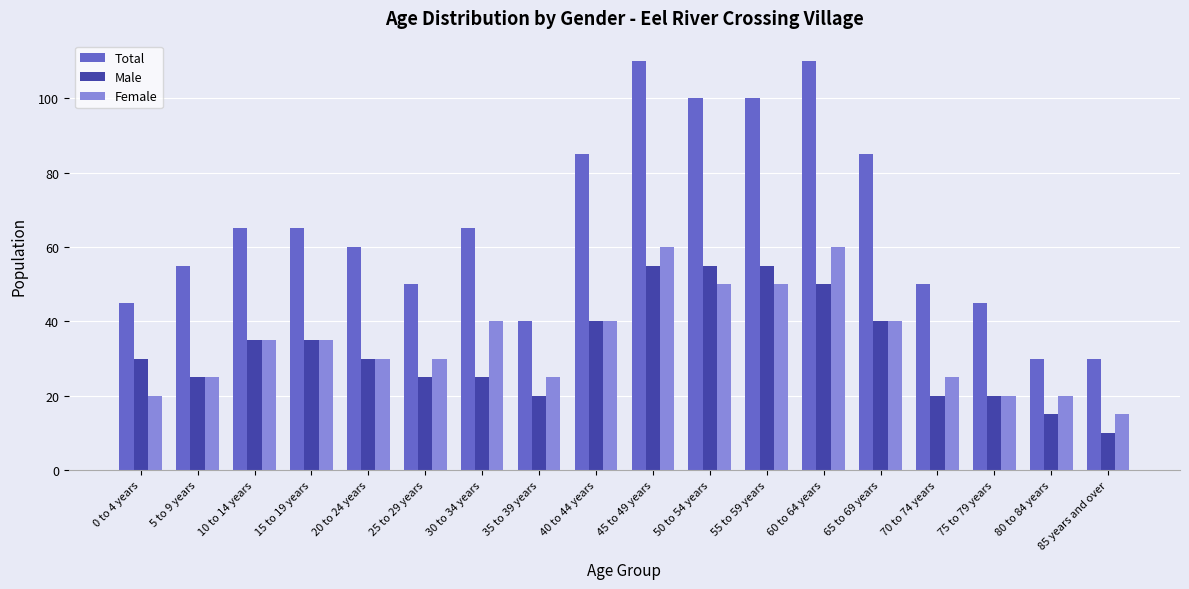

What is the difference between the second highest and second lowest values in the Female series?

40